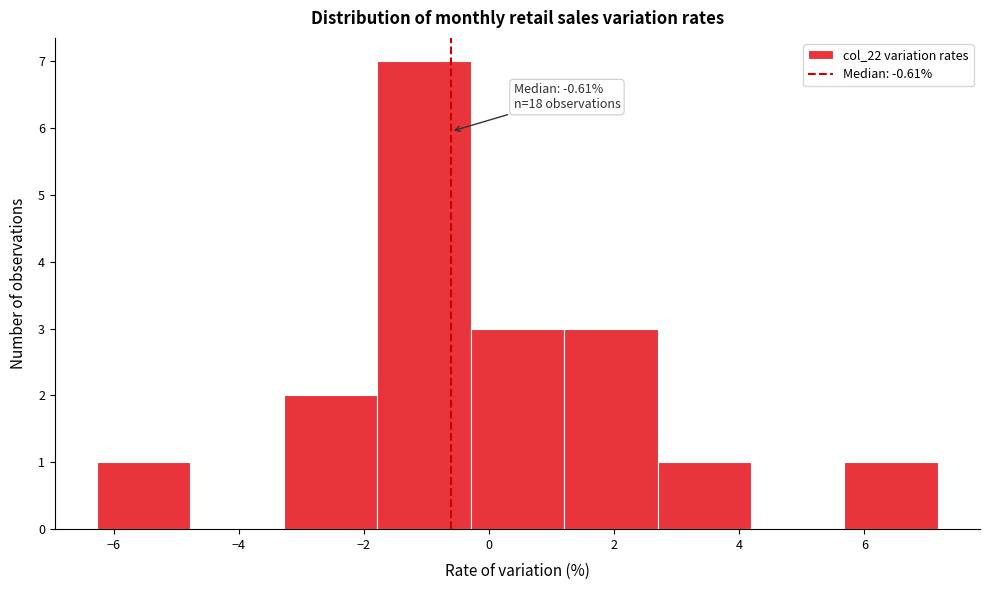

Over which range of the x-axis is the bar tallest?

-1.8 to -0.2